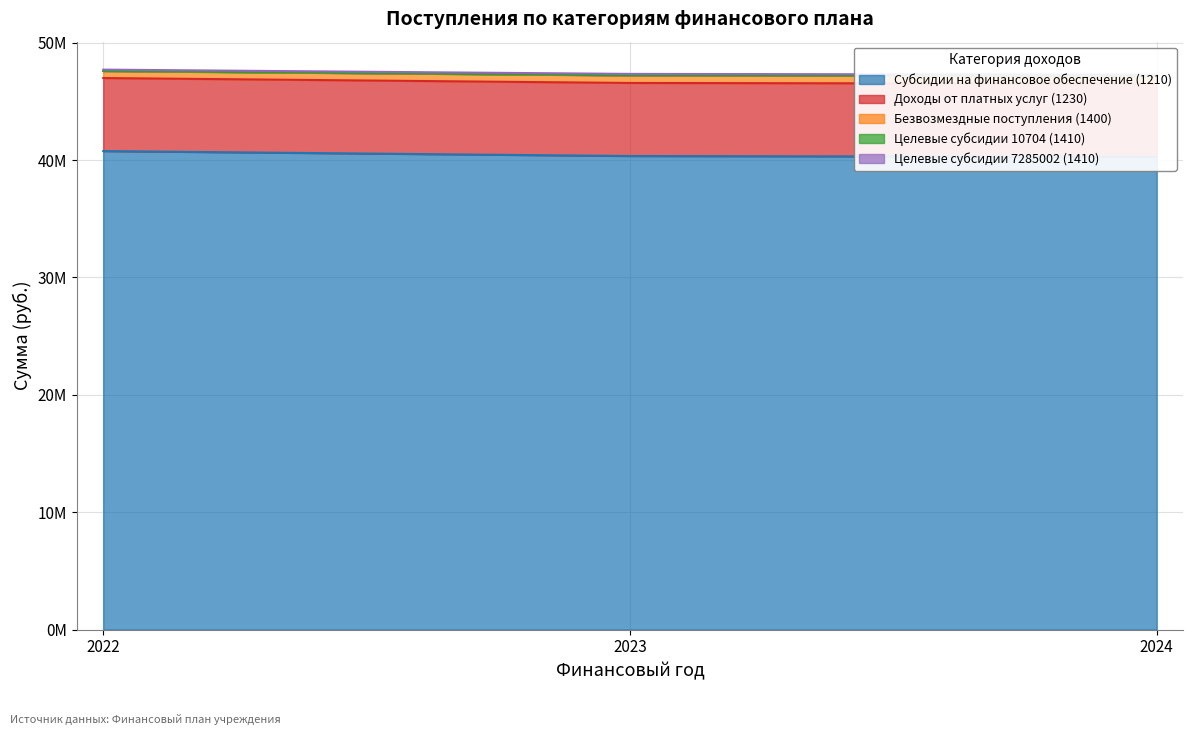

At how many categories does at least one series exceed 41827631?

3